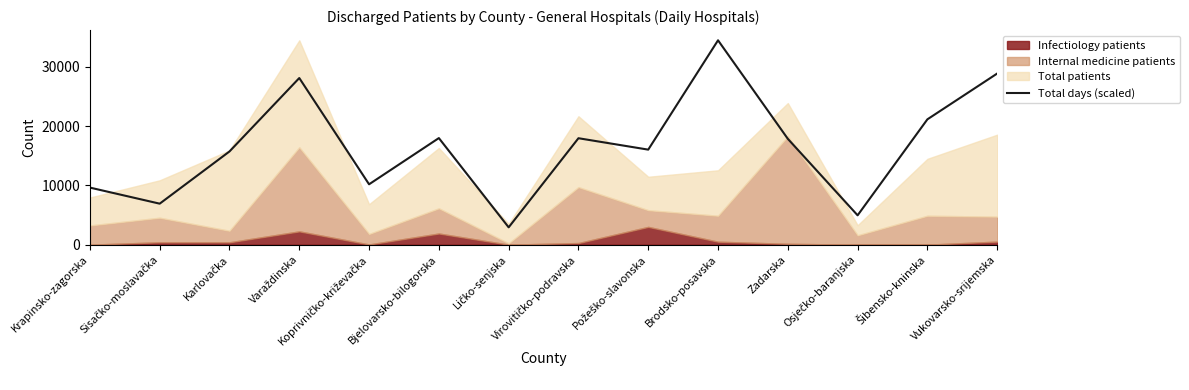

What is the label of the 9th point from the left?

Požeško-slavonska